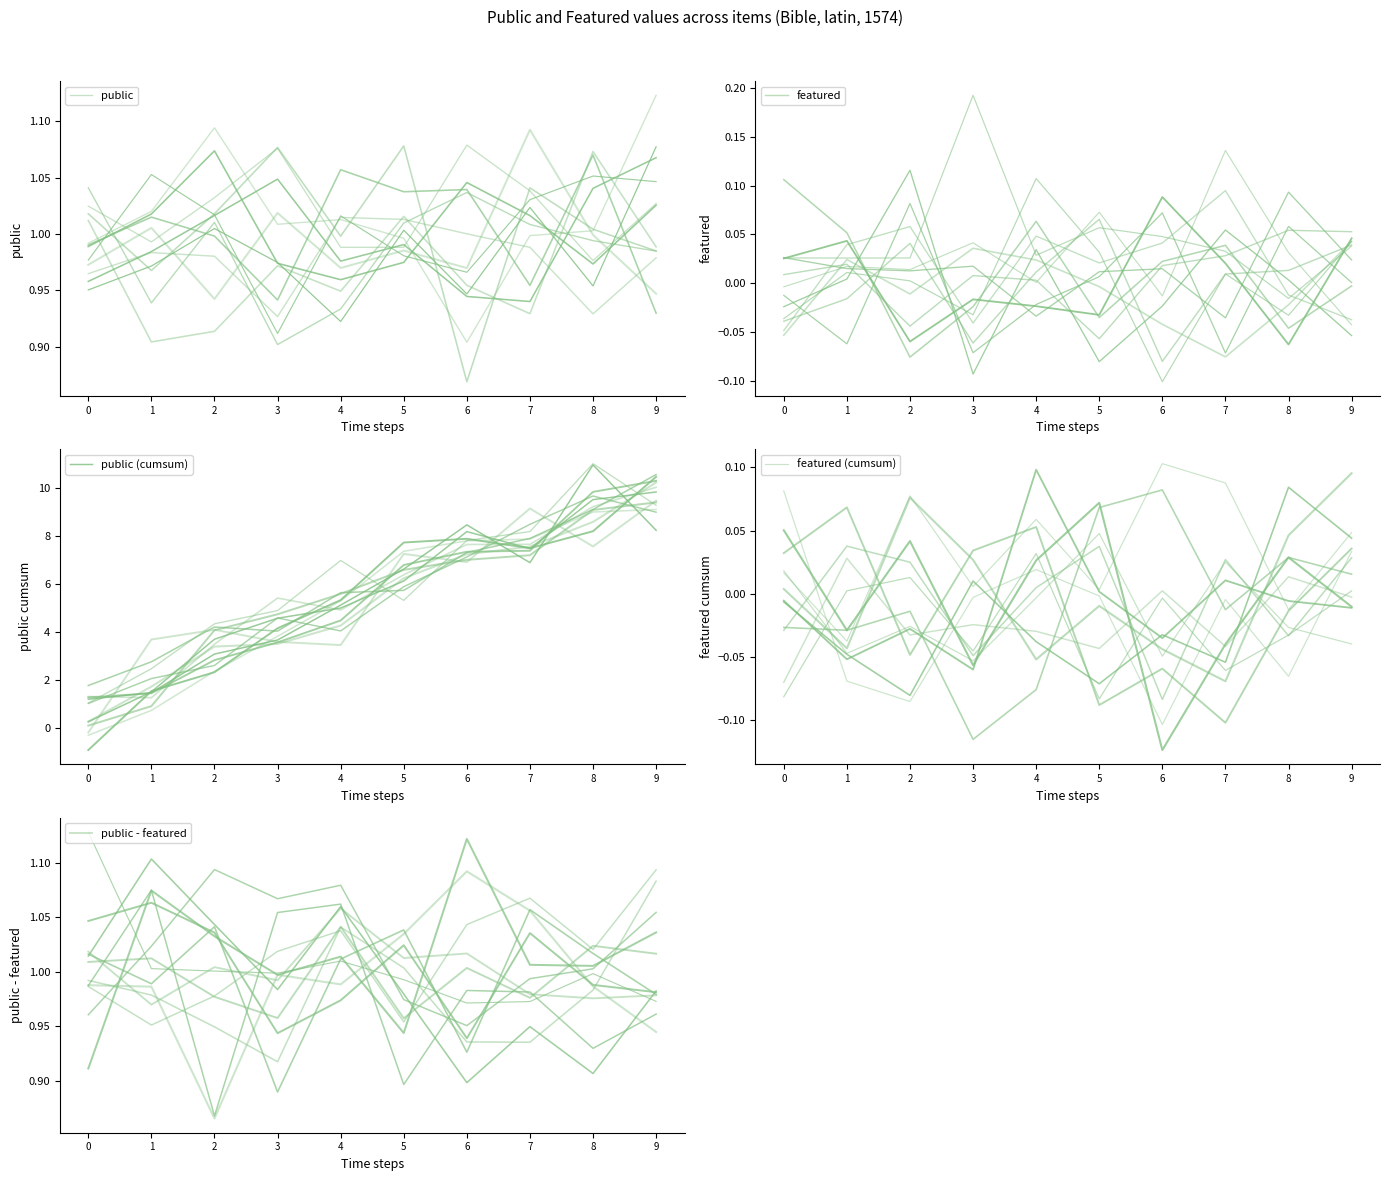

At which label does featured (cumsum) reach its minimum?

1